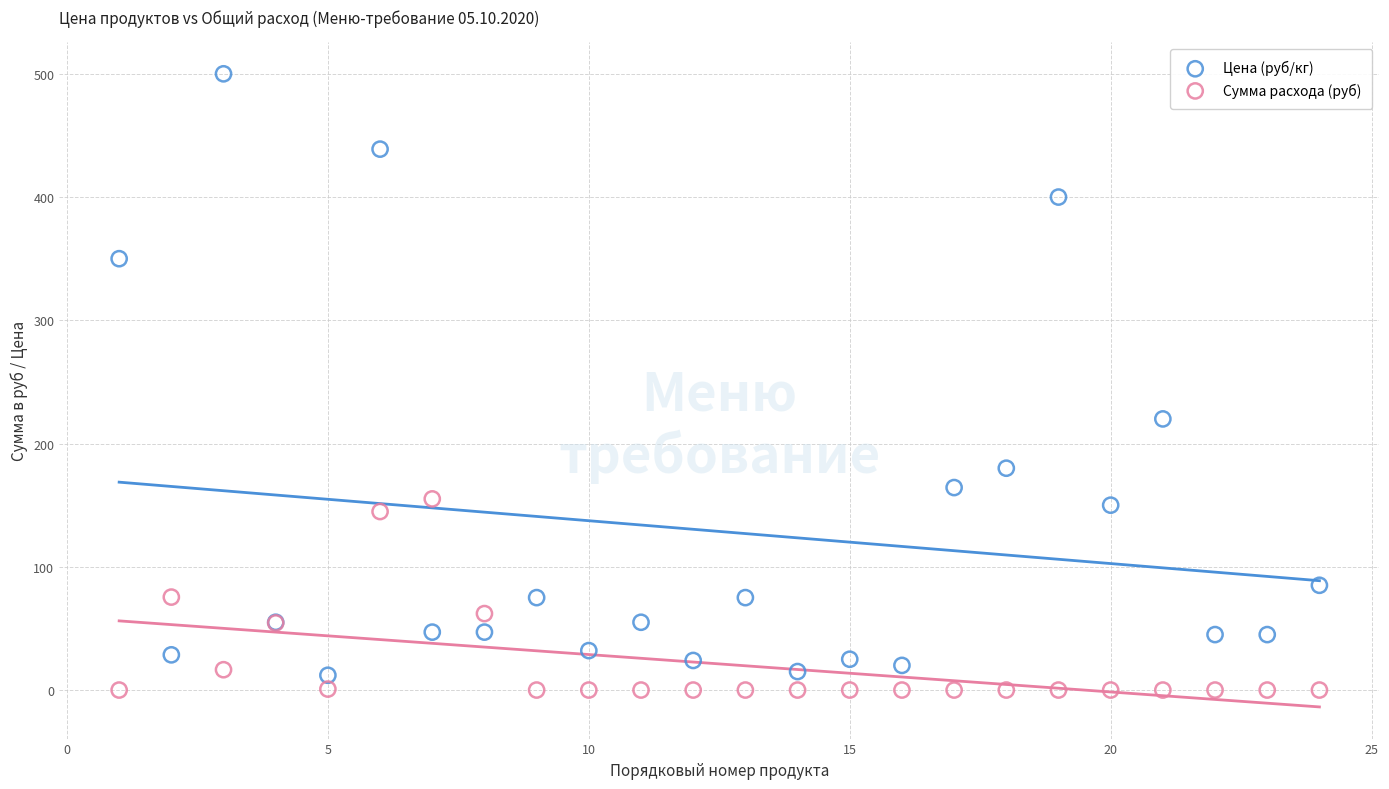

Which series has the widest spread of Y values?

Цена (руб/кг)